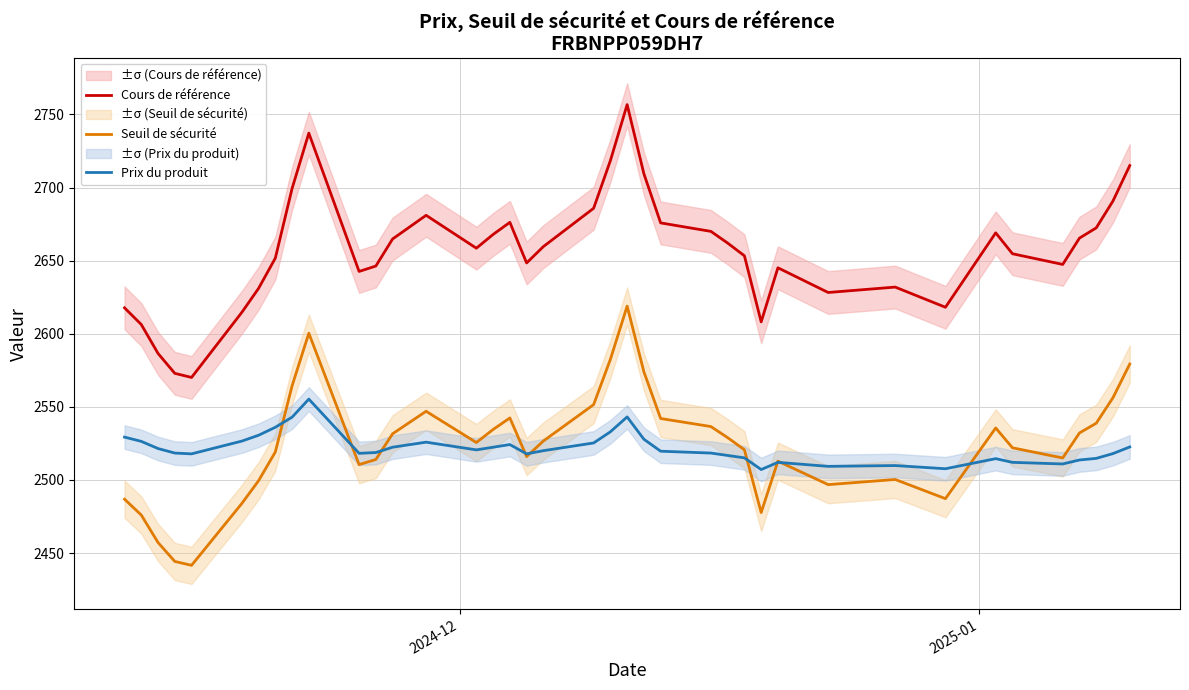

True or false: Cours de référence and Seuil de sécurité intersect in this chart.

False